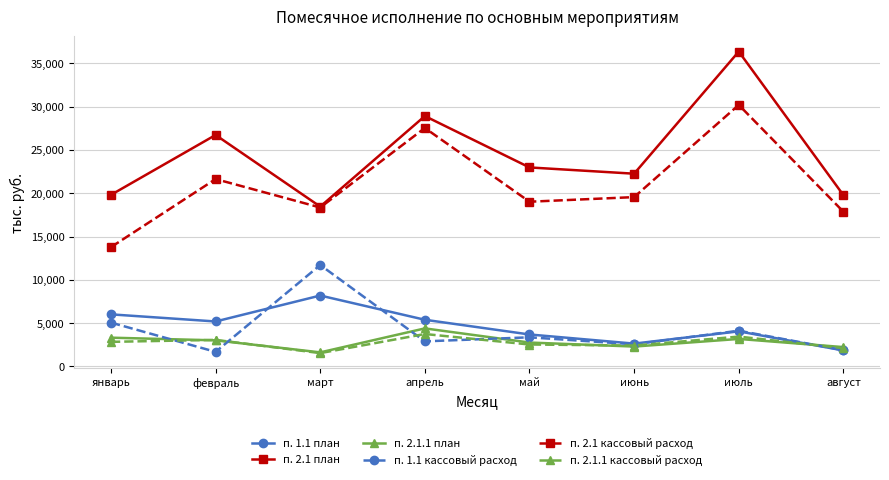

What position from the right is февраль?

7